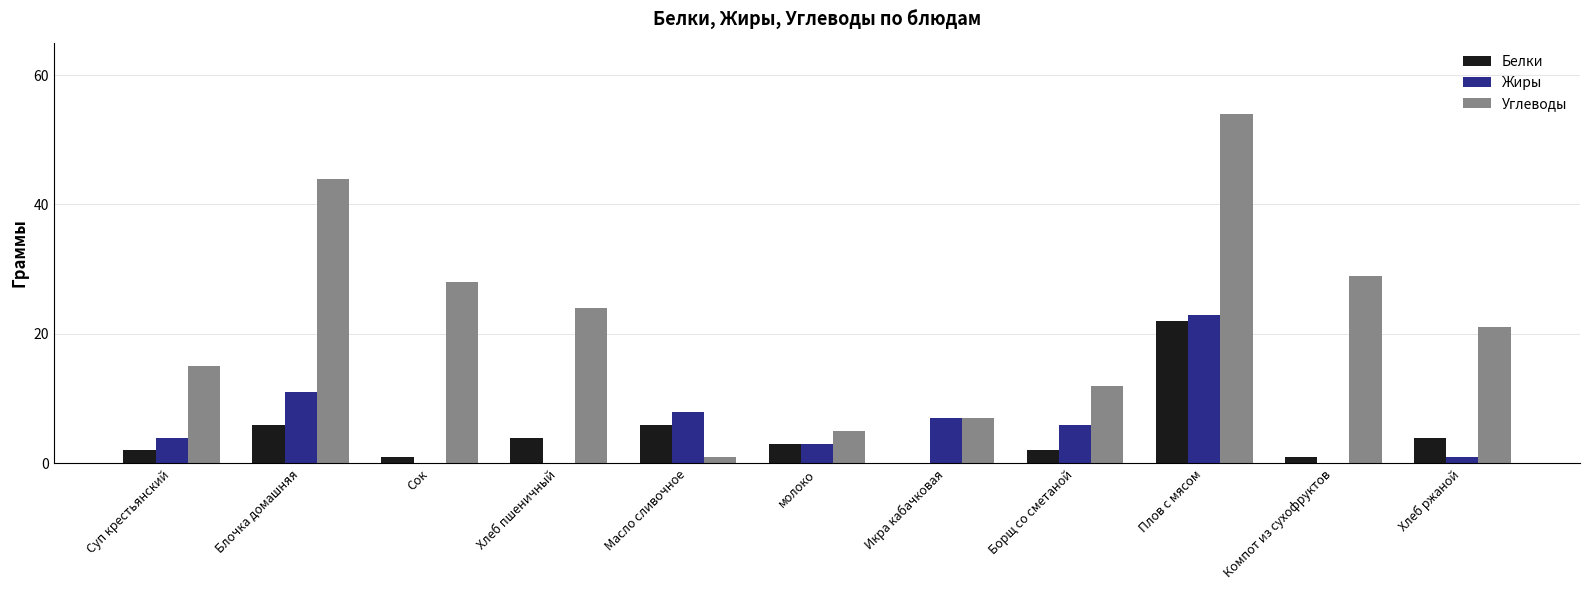

Which series changed the most between Плов с мясом and Хлеб ржаной?

Углеводы